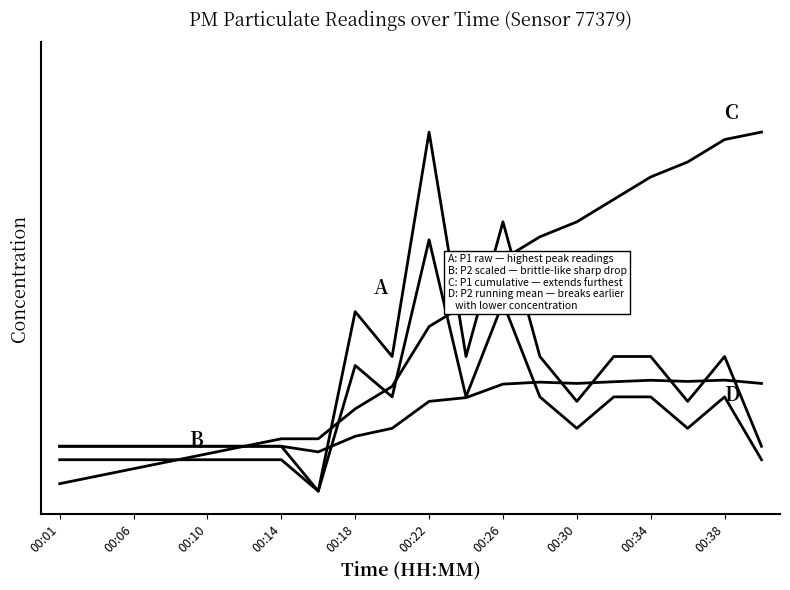

Is this an area chart (filled region under the line)?

No